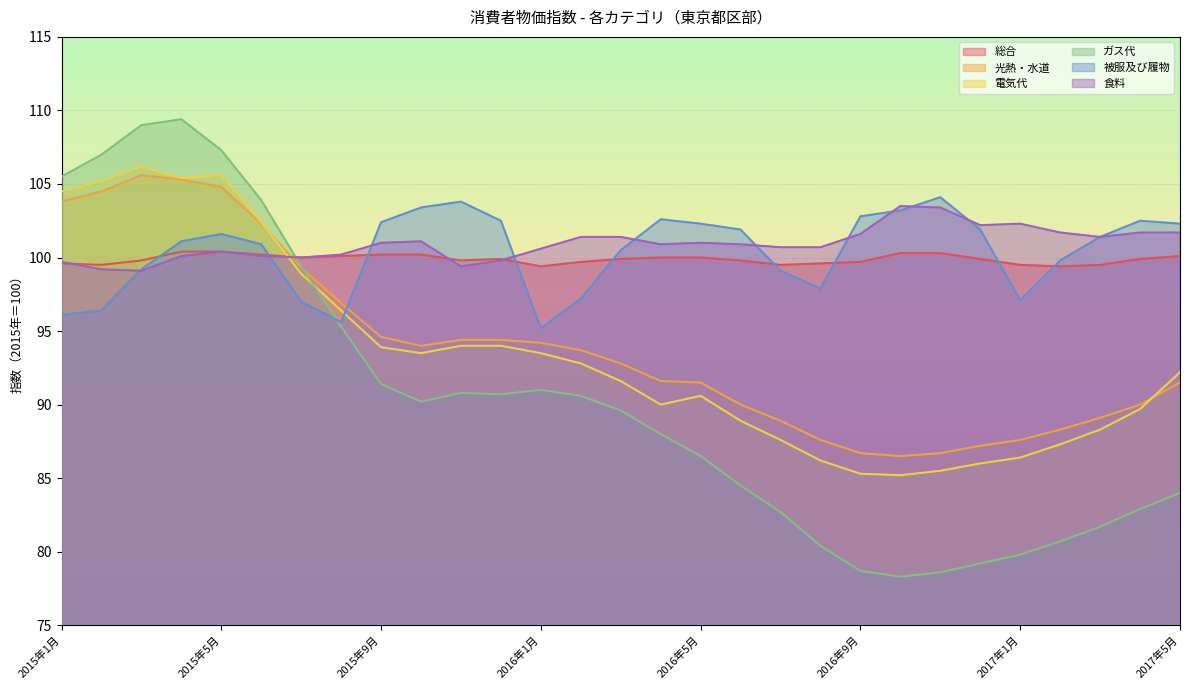

True or false: 被服及び履物 has more than 2 points higher than both neighbors.

True